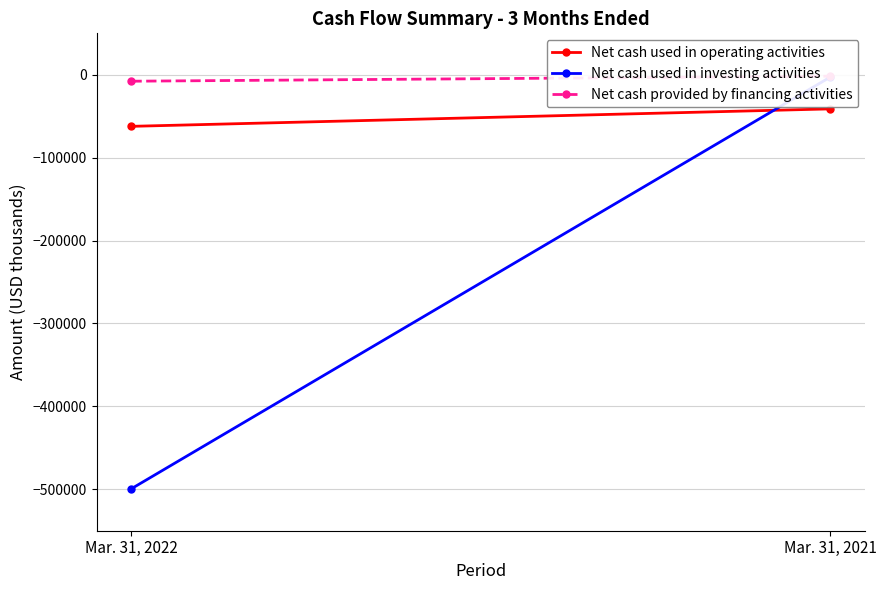

Between Mar. 31, 2022 and Mar. 31, 2021, which series saw the biggest shift?

Net cash used in investing activities